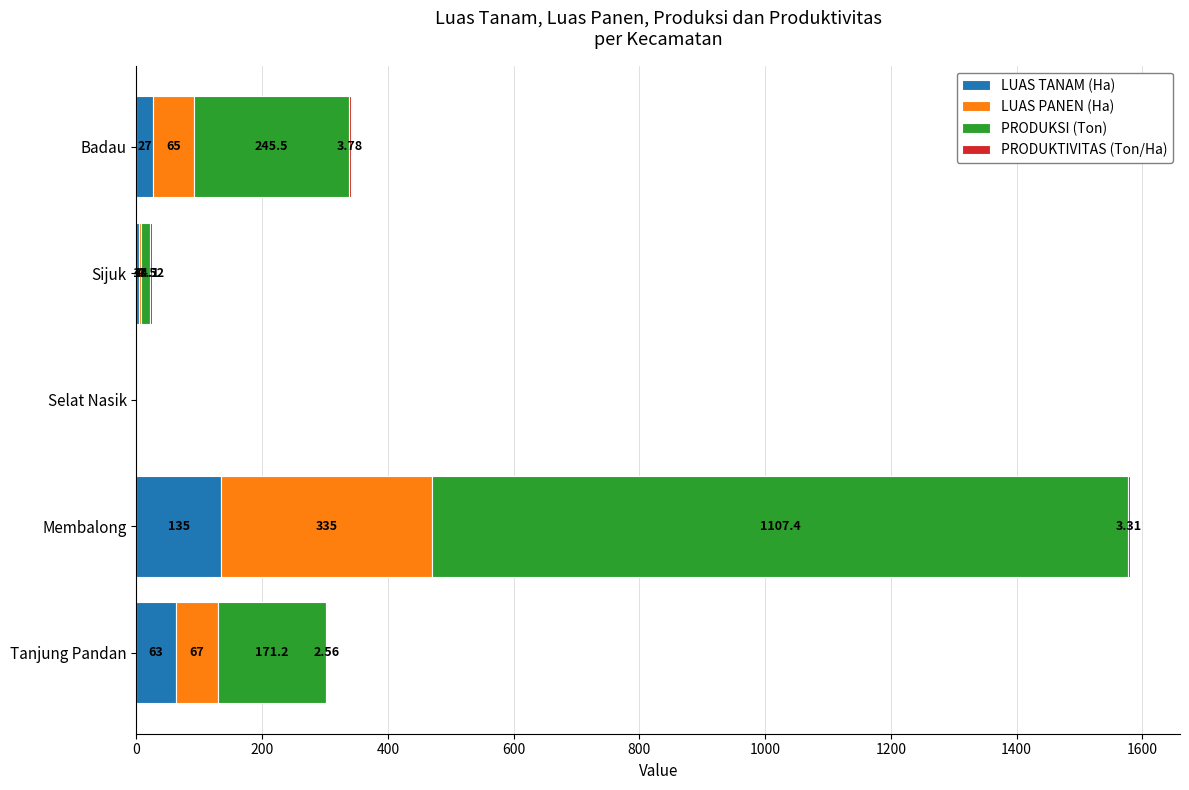

At which category is the sum across all series the highest?

Membalong